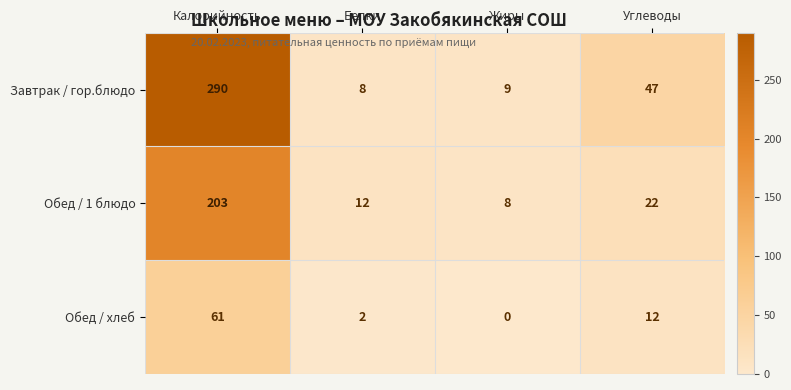

Rank the series at Белки from lowest to highest value.

Обед / хлеб, Завтрак / гор.блюдо, Обед / 1 блюдо